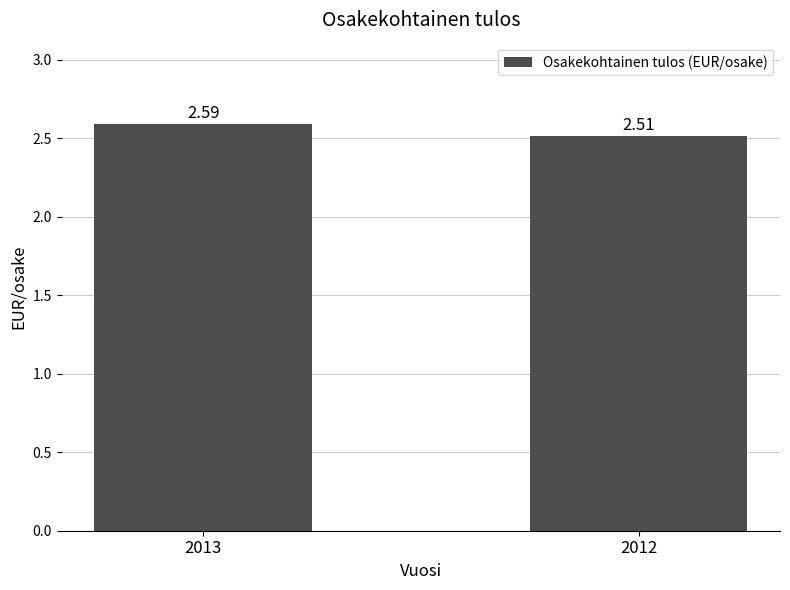

What is the ratio of the value at 2013 to the value at 2012?

1.0